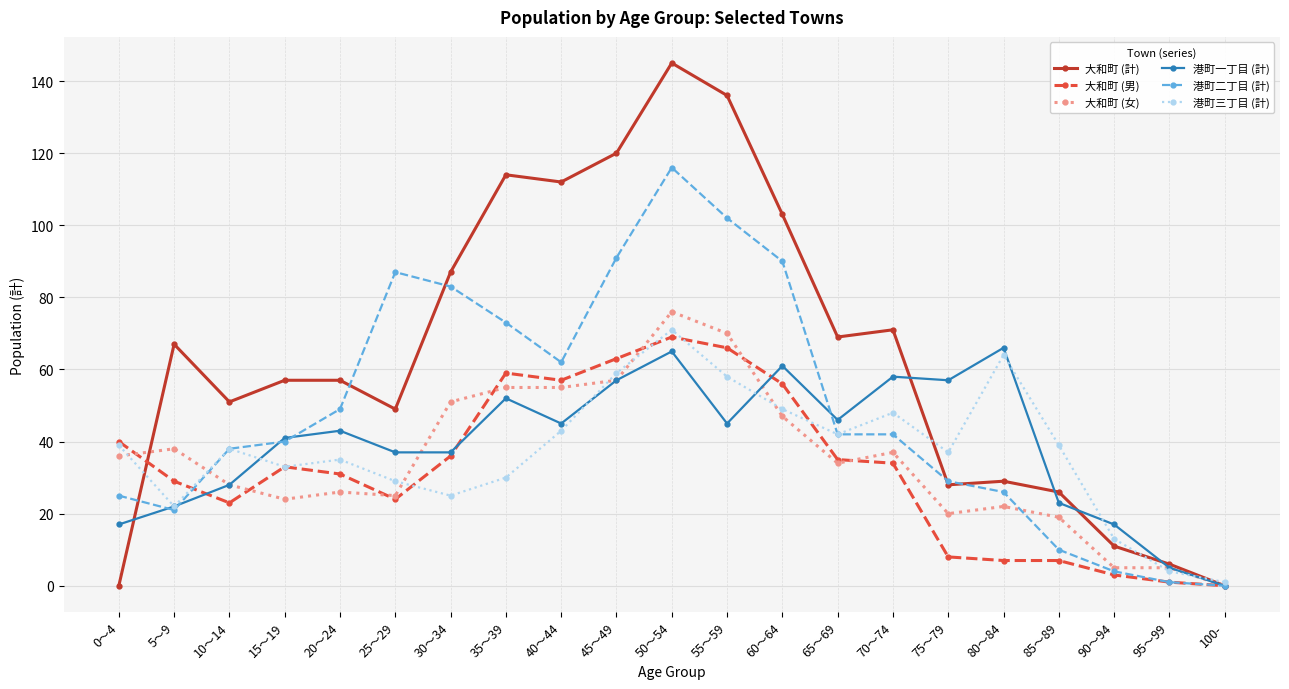

How many lines are shown in the chart?

6